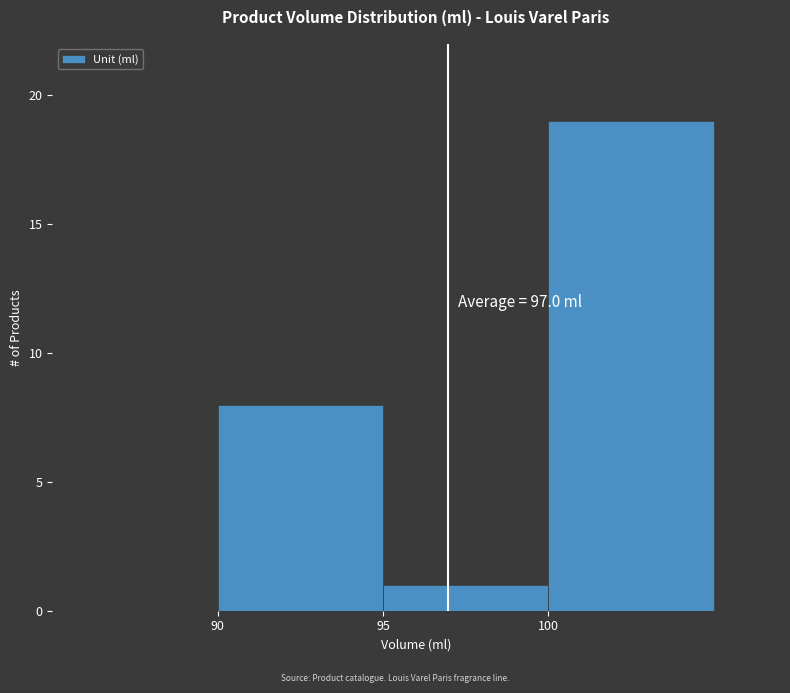

Over which range of the x-axis is the bar tallest?

100 to 105